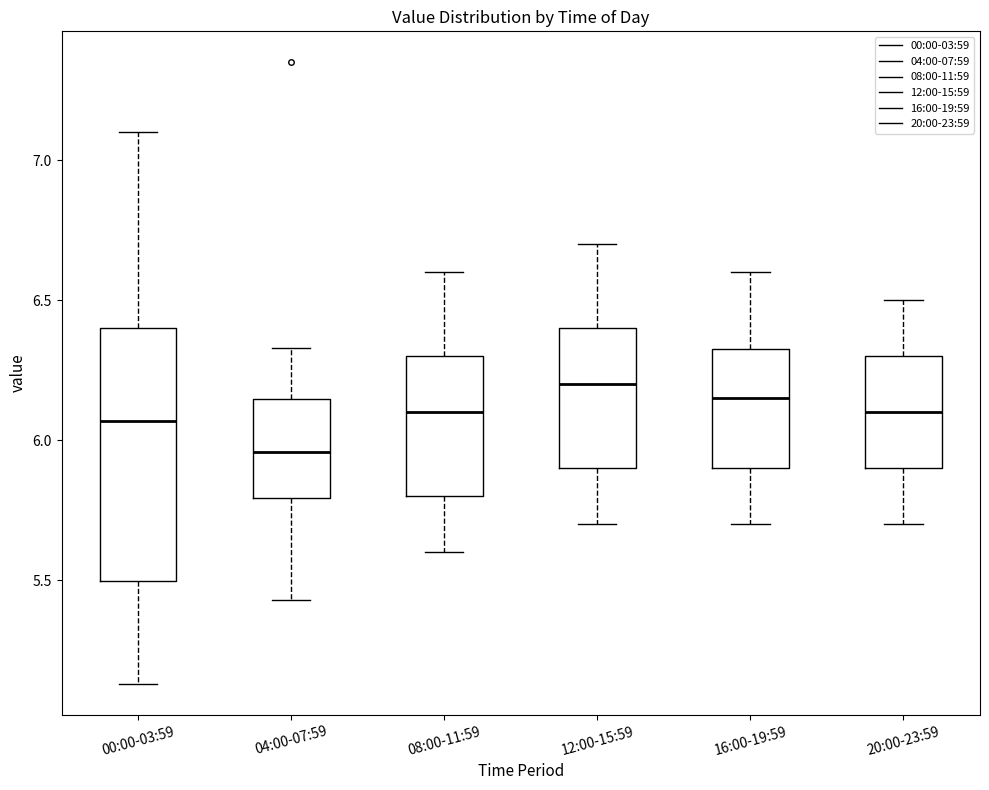

Which box is the tallest, from its lower edge to its upper edge?

00:00-03:59